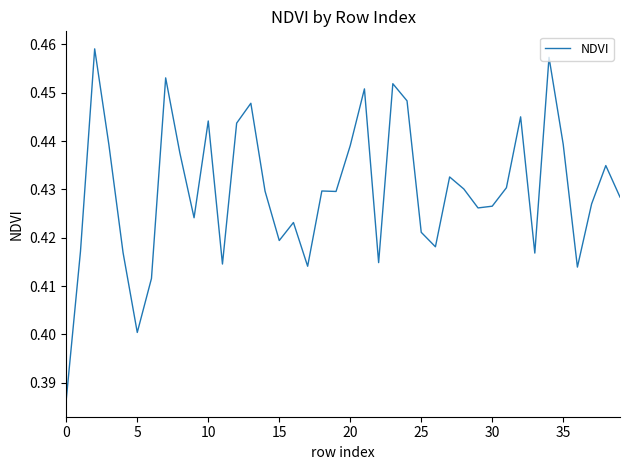

What is the difference between the maximum and minimum values?

0.1